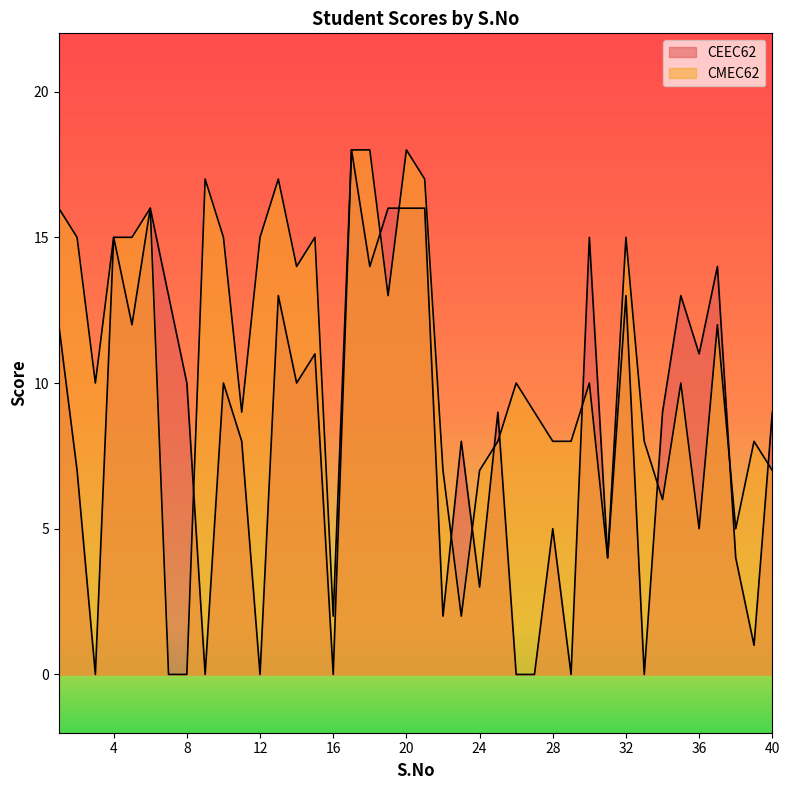

Rank the categories by CEEC62 value from lowest to highest.

3, 9, 12, 16, 26, 27, 29, 33, 39, 22, 24, 31, 38, 28, 2, 11, 23, 25, 34, 40, 8, 10, 14, 15, 36, 1, 5, 7, 13, 32, 35, 18, 37, 4, 30, 6, 19, 20, 21, 17